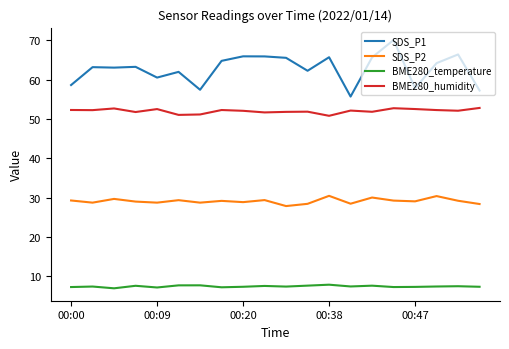

True or false: SDS_P1 and BME280_humidity intersect in this chart.

False